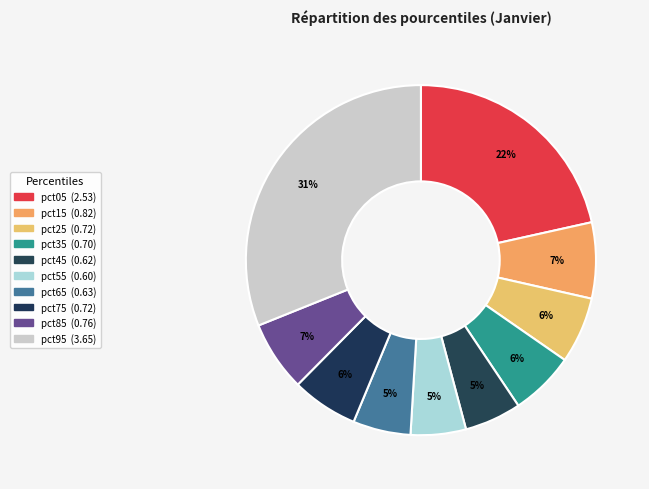

What is the change in value from pct75 to pct95?

+2.9